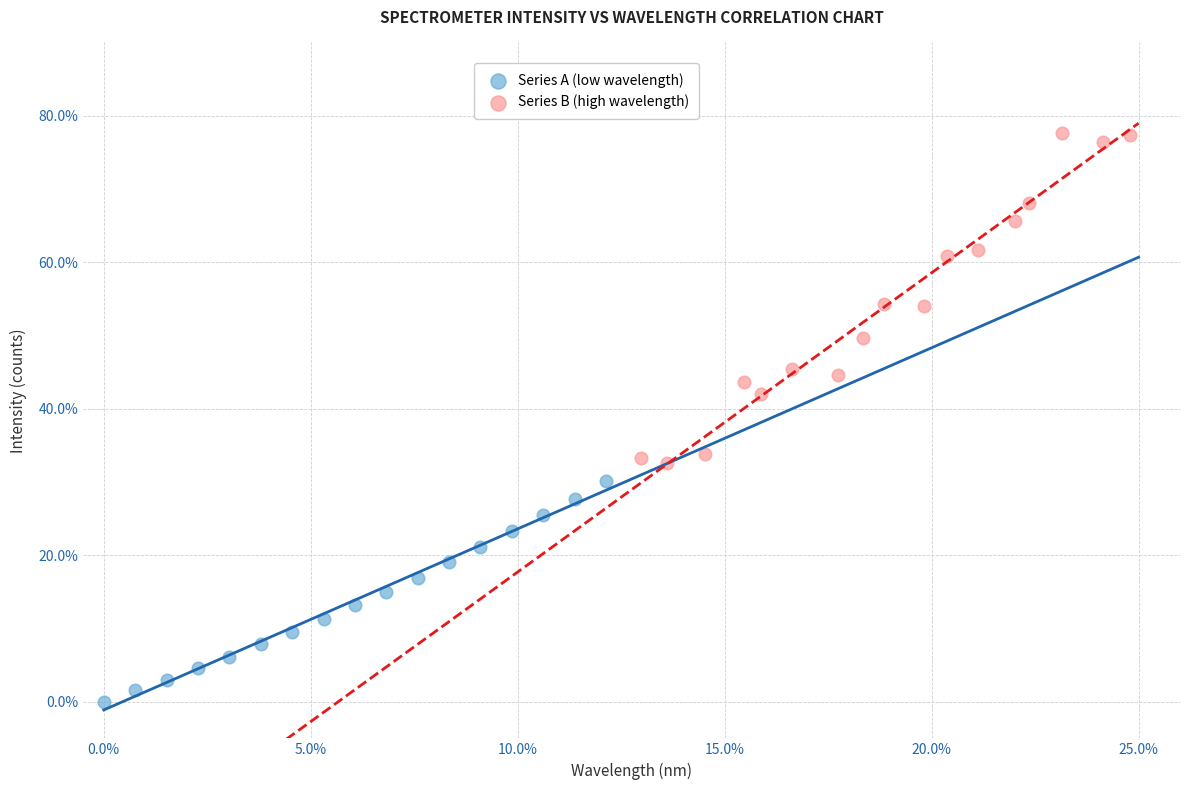

Which series has the widest spread of Y values?

Series B (high wavelength)